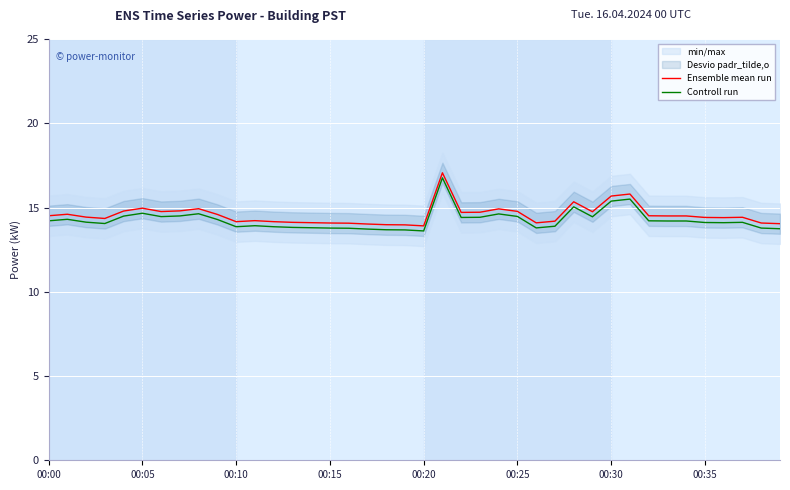

What is the approximate value of Ensemble mean run at 36?

14.4